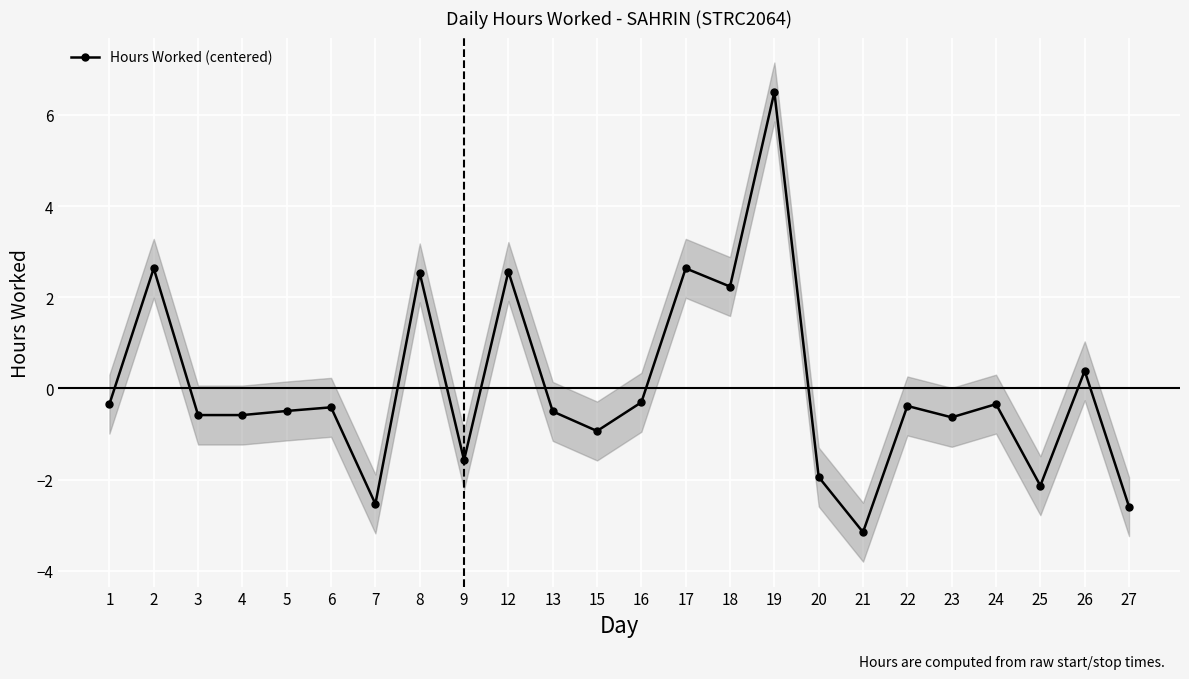

What is the value of the 5th point from the left?

-0.5